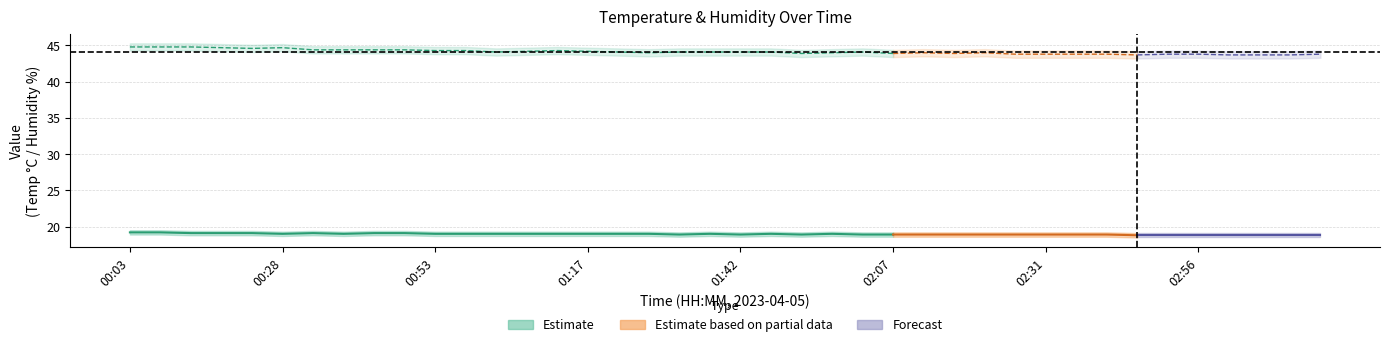

Where is Temp_upper nearest to the value 19?

02:46